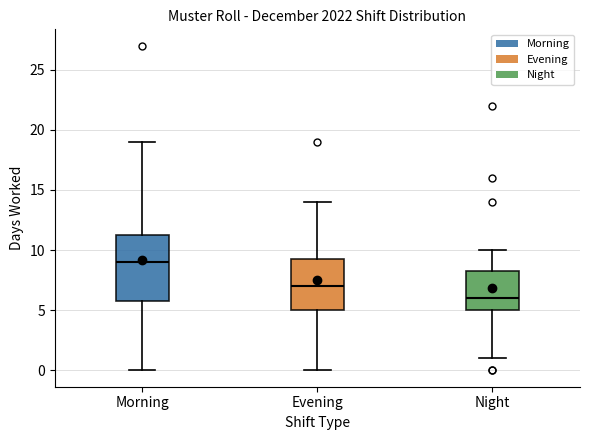

Comparing the boxes themselves (not the whiskers), which one is the tallest?

Morning